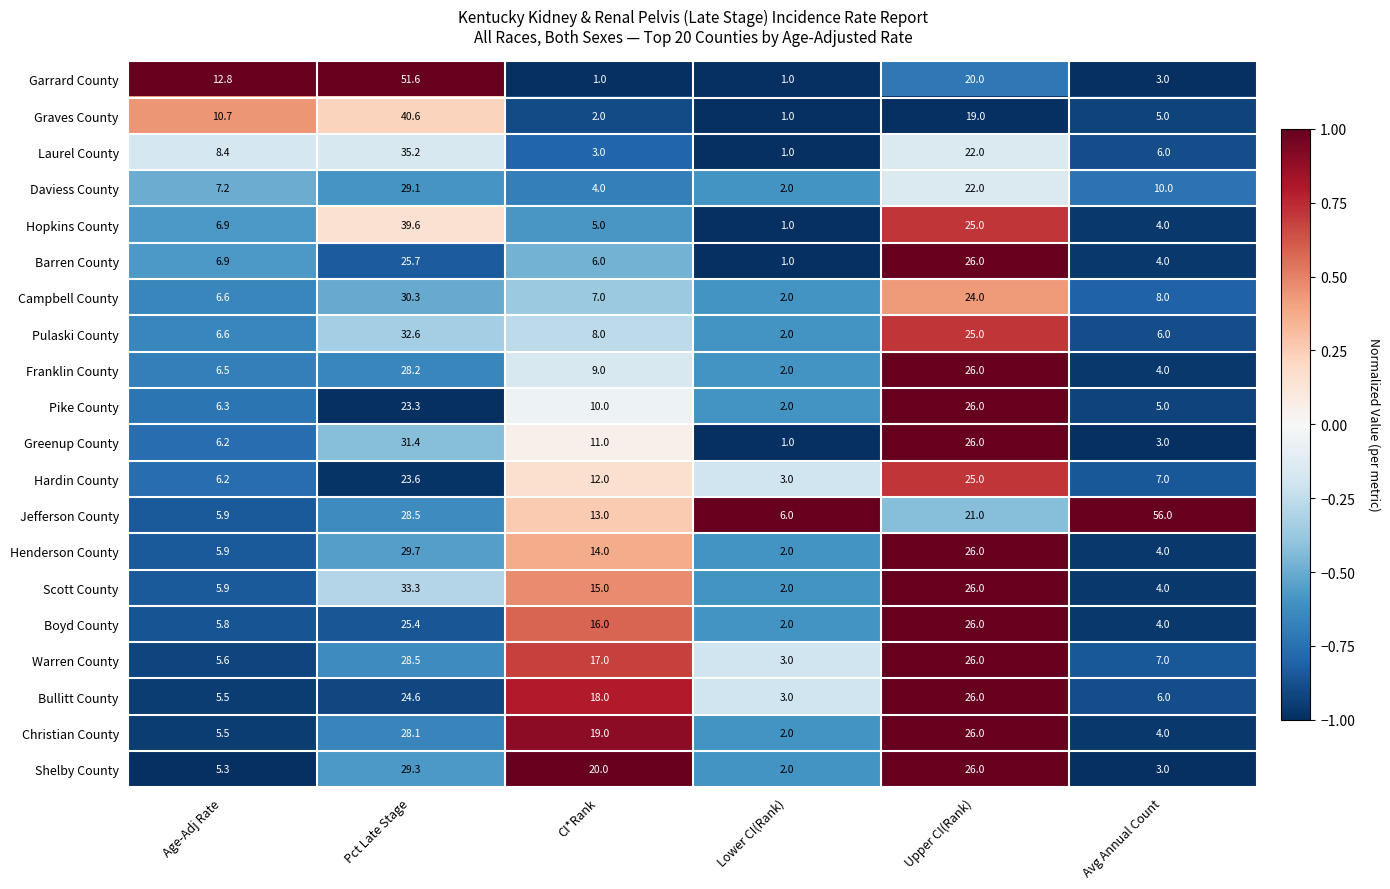

The Daviess County series shows 0.9 at Lower CI(Rank). True or false?

False